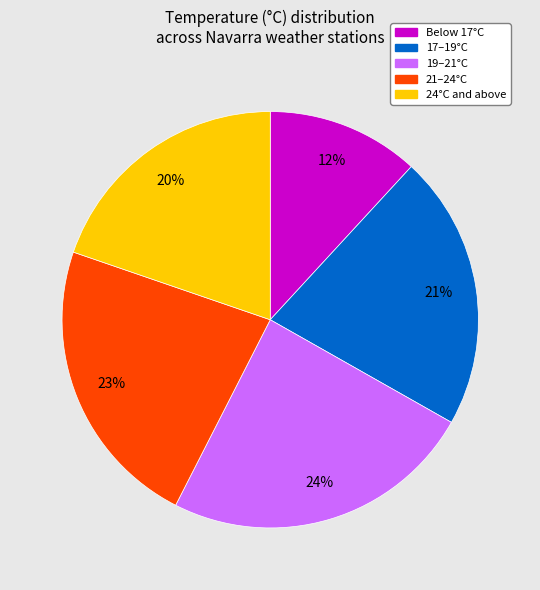

To the nearest percent, what is the difference between the largest and smallest slice percentages?

12%